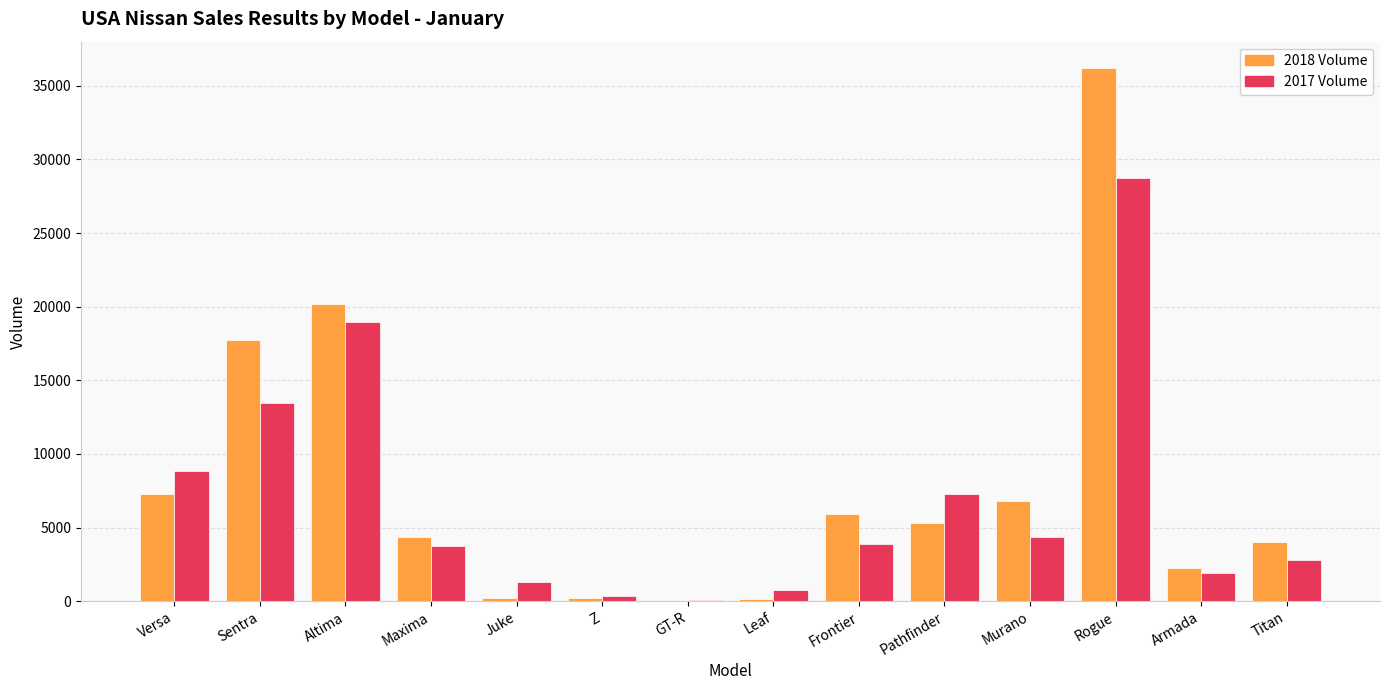

What is the difference between the 2018 Volume values at Rogue and Z?

35960